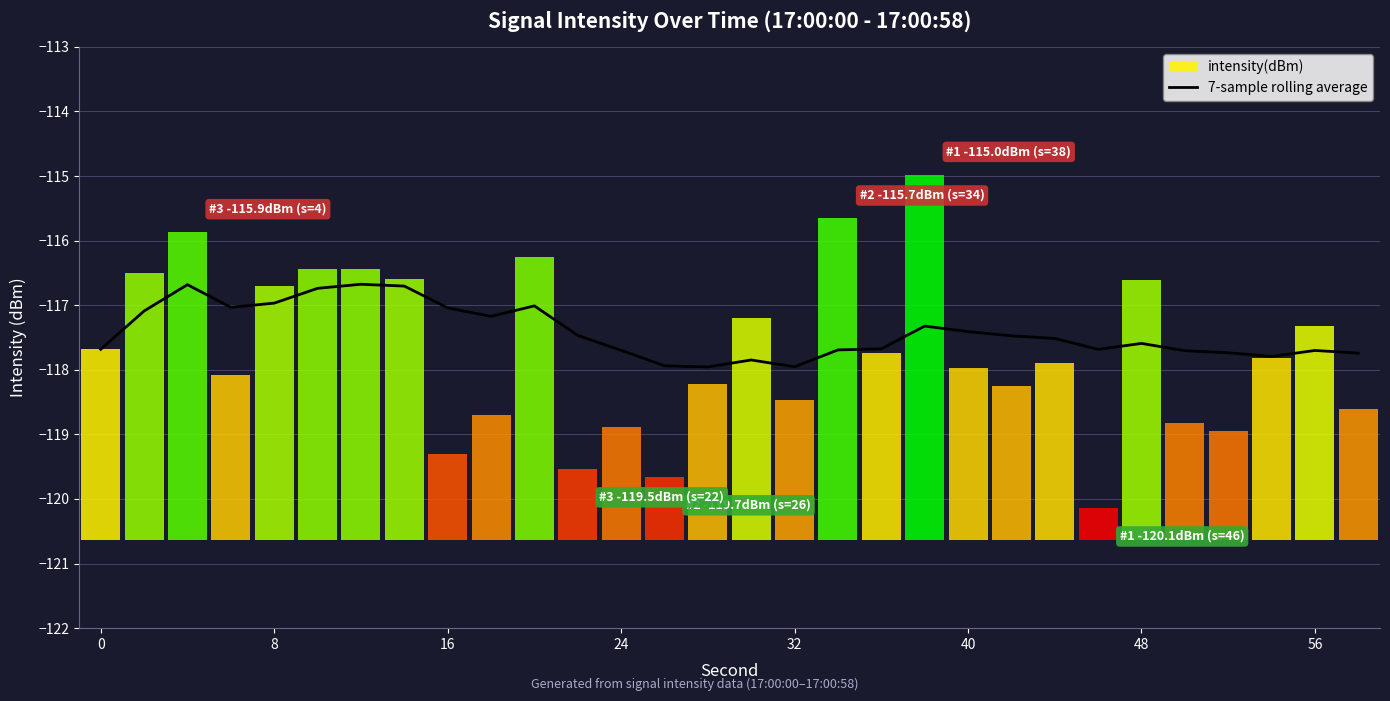

The 7-sample rolling average series shows -165.4 at 56. True or false?

False